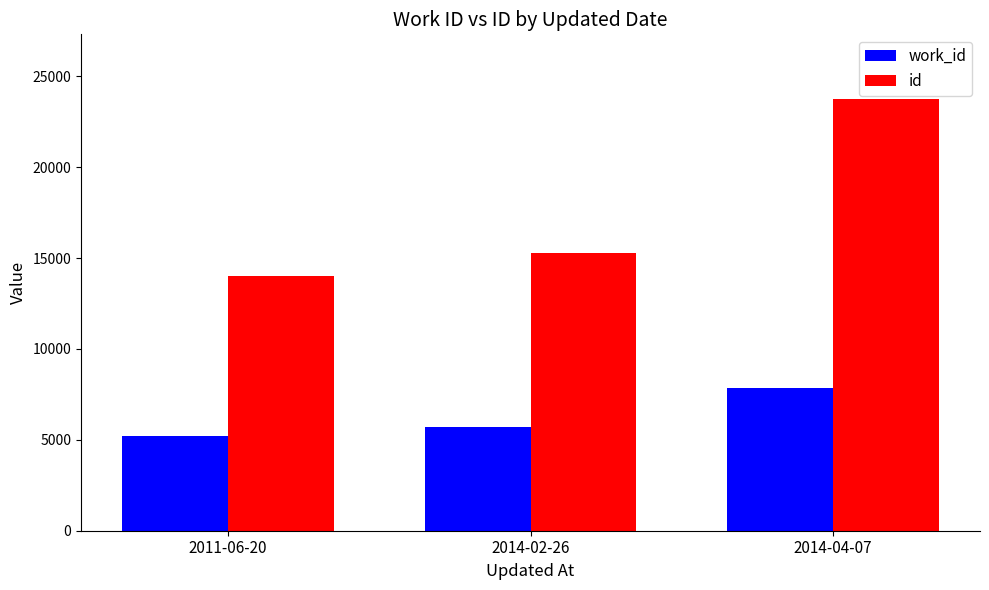

At which category is the sum across all series the highest?

2014-04-07